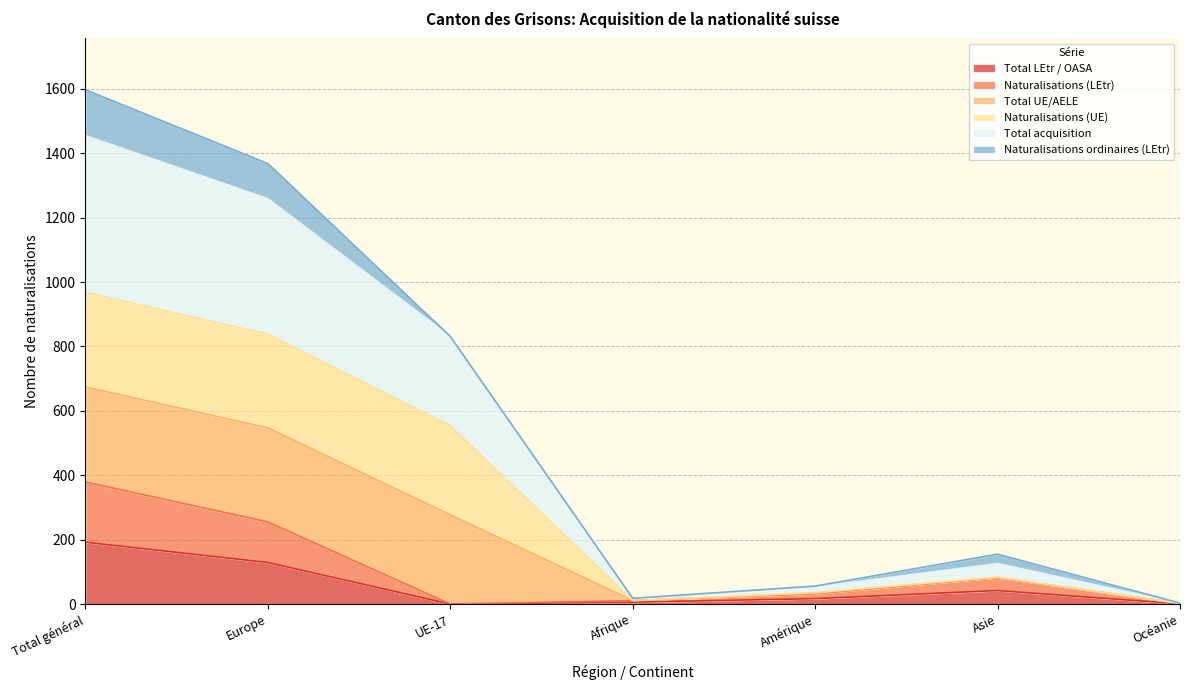

What is the difference between the maximum and minimum values in the Naturalisations (LEtr) series?

379